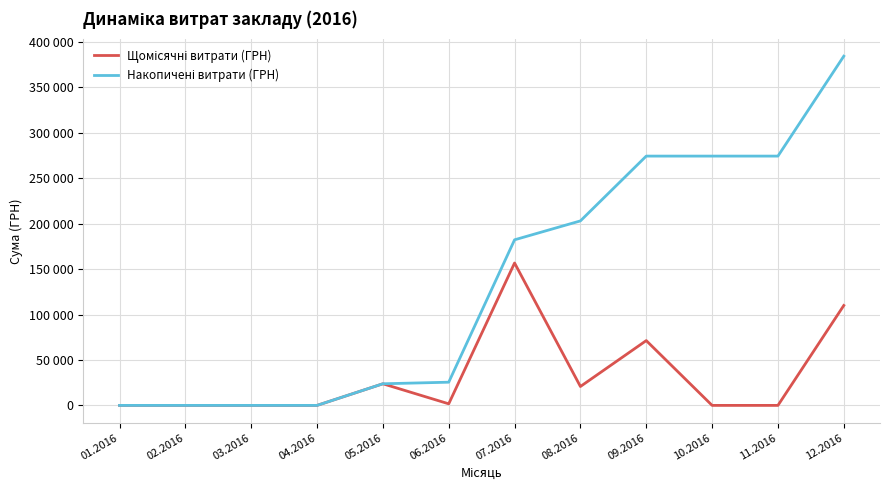

Does the chart display data point markers on the line(s)?

No